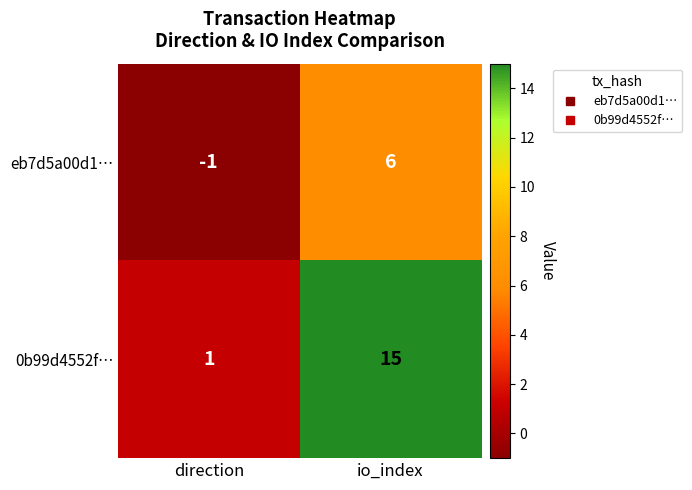

How many categories are shown in the chart?

2